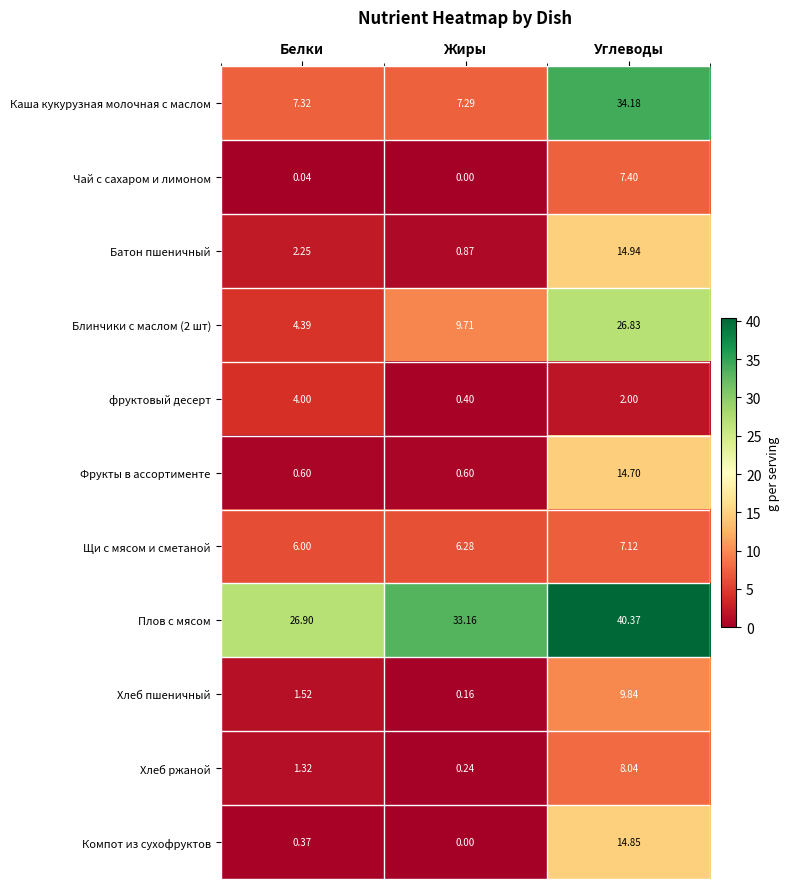

List the labels in order of Хлеб ржаной value, smallest first.

Жиры, Белки, Углеводы